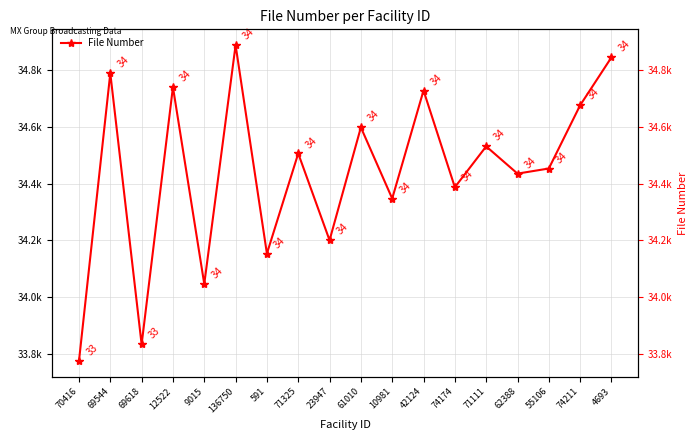

Reading left to right, what are all the values shown in this chart?

70416=33774	69544=34789	69618=33833	12522=34740	9015=34046	136750=34888	591=34153	71325=34506	23947=34200	61010=34598	10981=34347	42124=34728	74174=34387	71111=34531	62388=34435	55106=34453	74211=34676	4693=34845